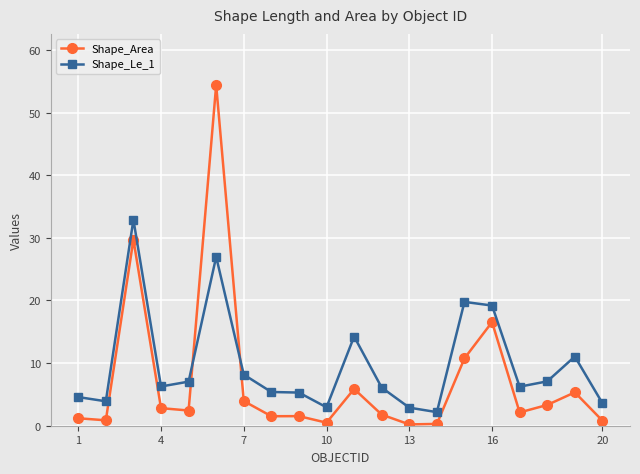

True or false: Shape_Le_1 has more than 0 interior local peaks.

True